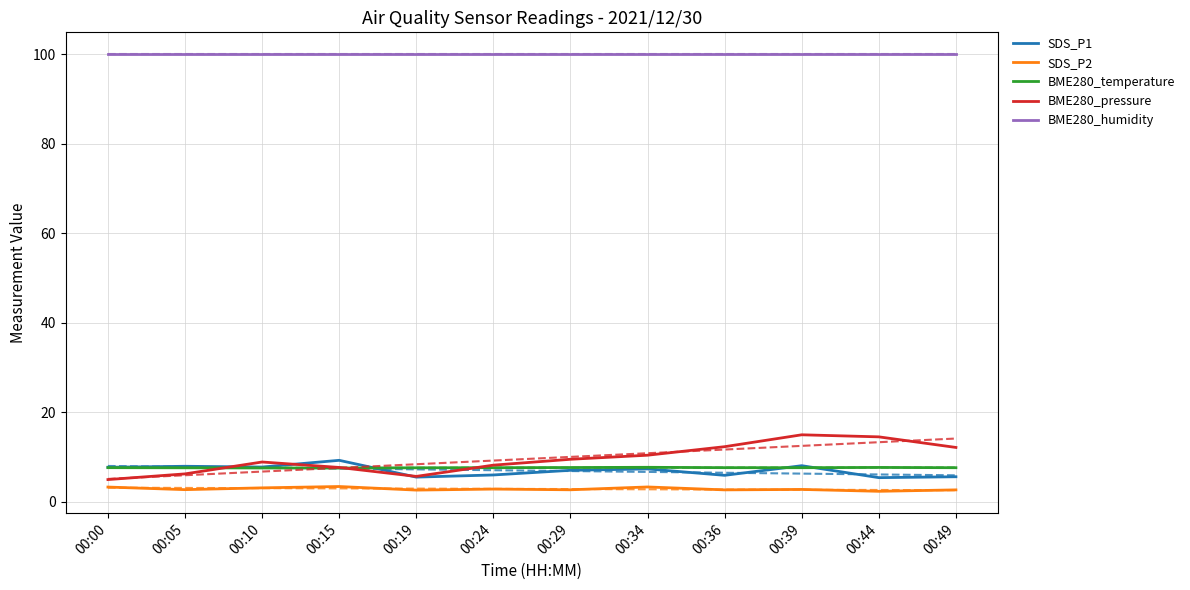

True or false: BME280_humidity has a value of 48.3 at 00:36.

False